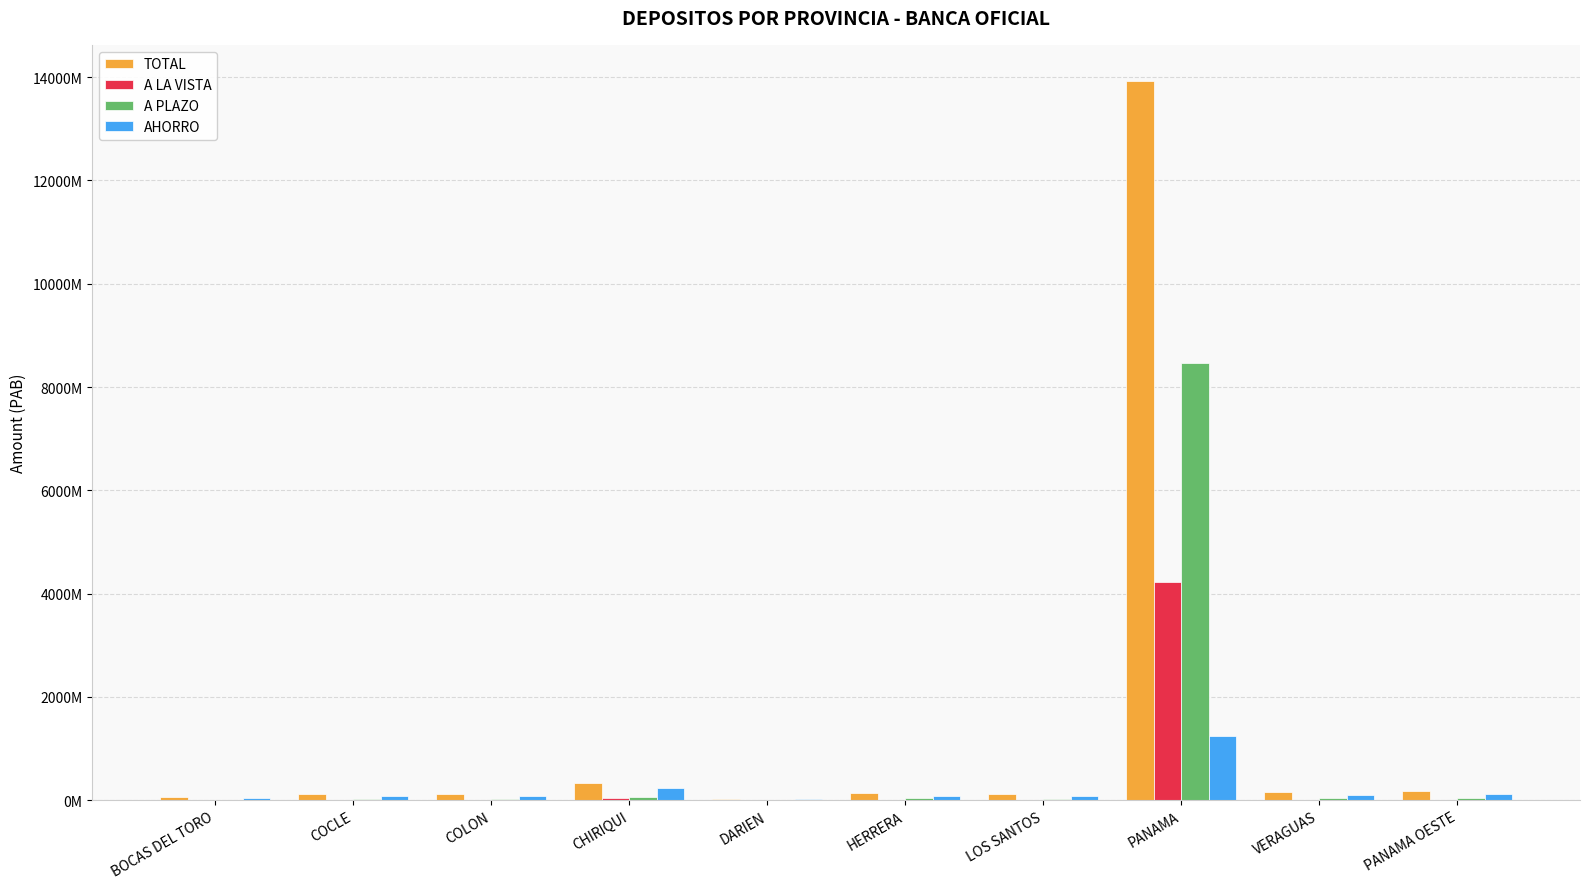

Which series has the largest total across all categories?

TOTAL